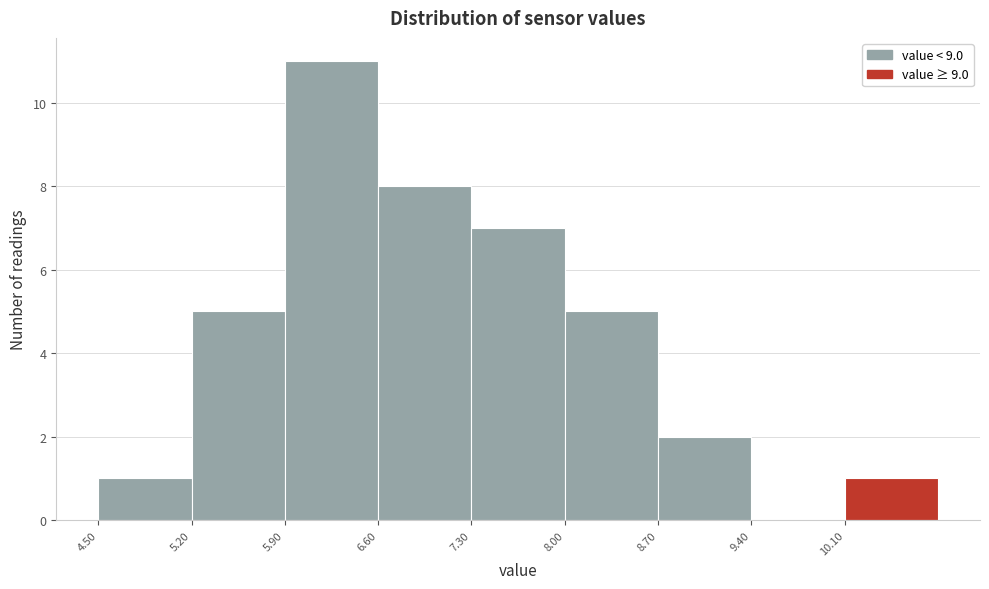

Which range on the x-axis has the tallest bar?

5.9 to 6.6